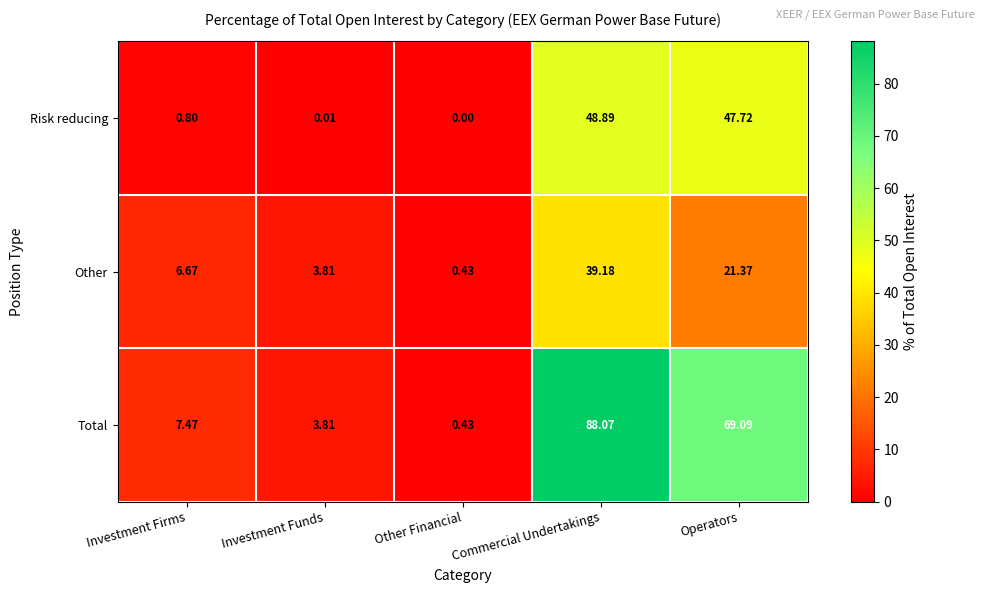

Which series has the widest spread of values?

Total